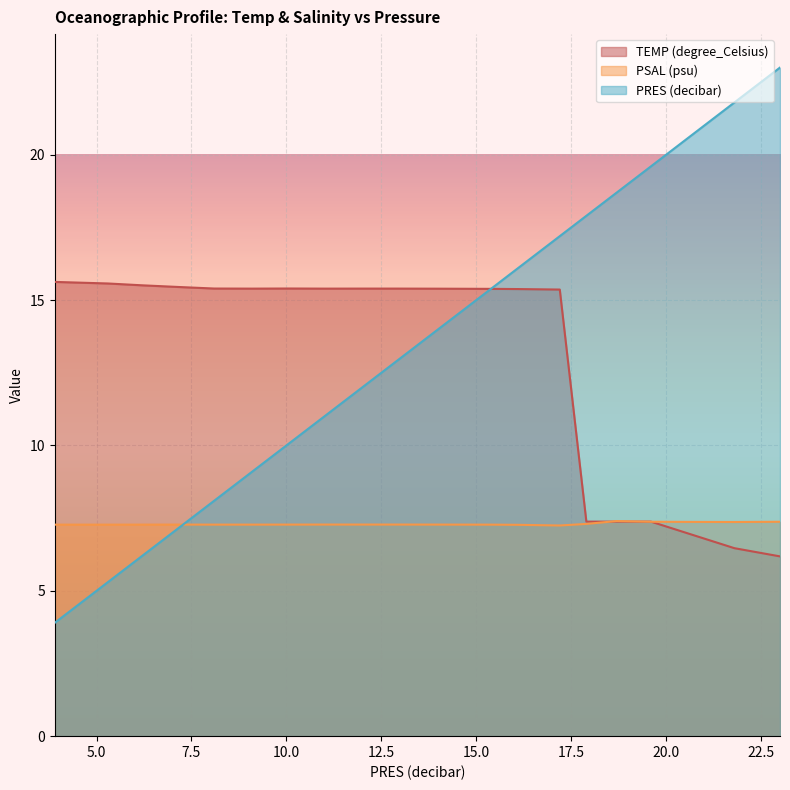

Which has a higher value, 15.4 or 5.3?

5.3